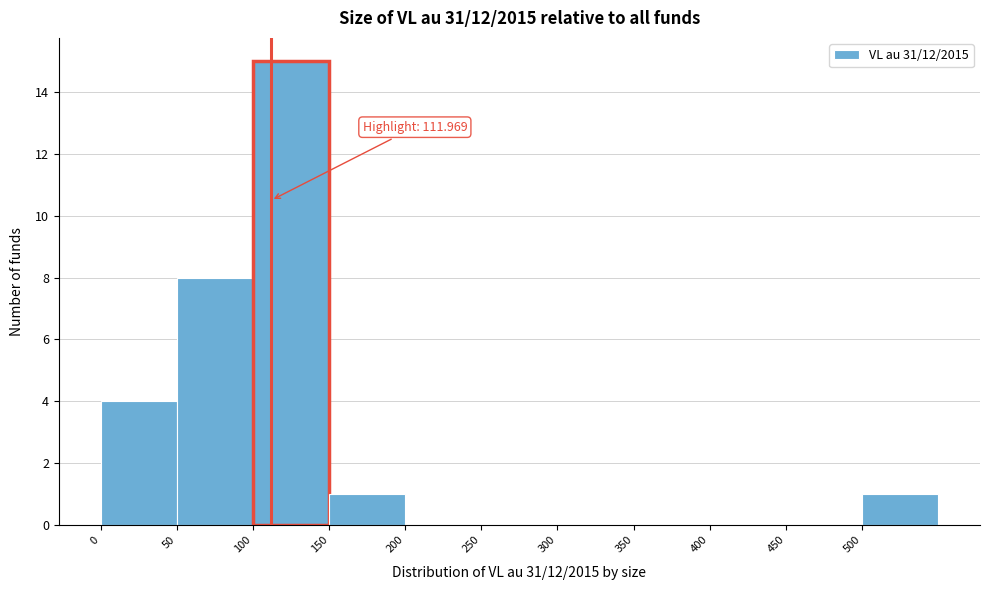

Over which range of the x-axis is the bar tallest?

100 to 150